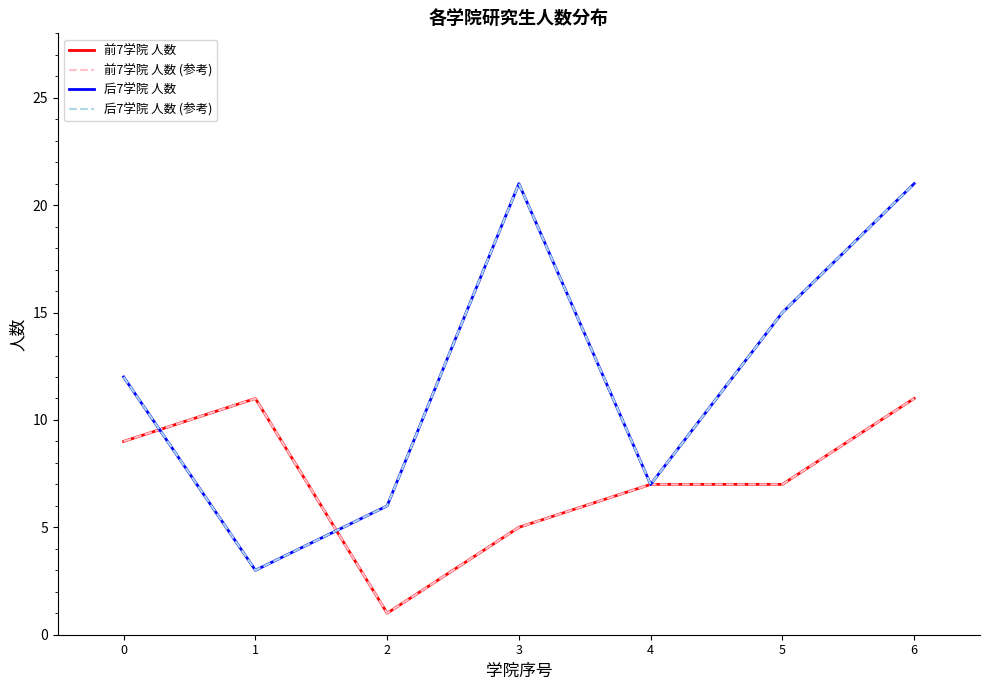

What is the maximum value for 后7学院 人数?

21